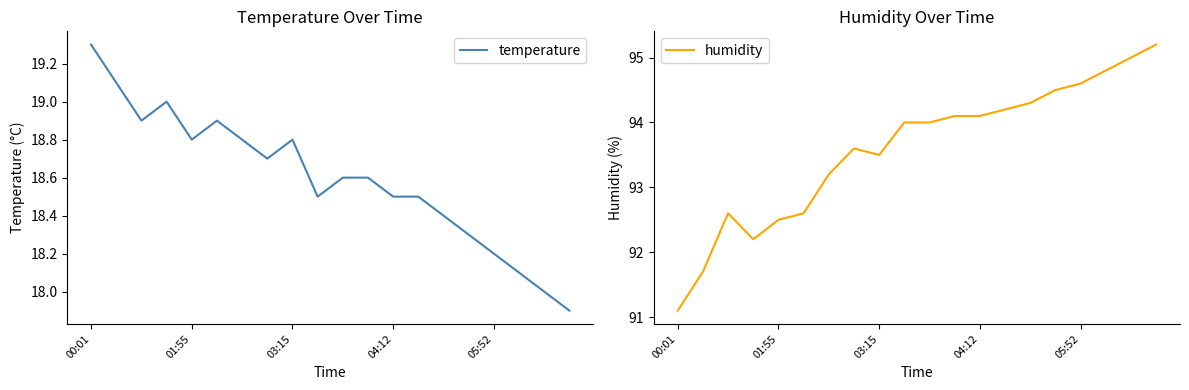

Where does the humidity series first go above 94?

11